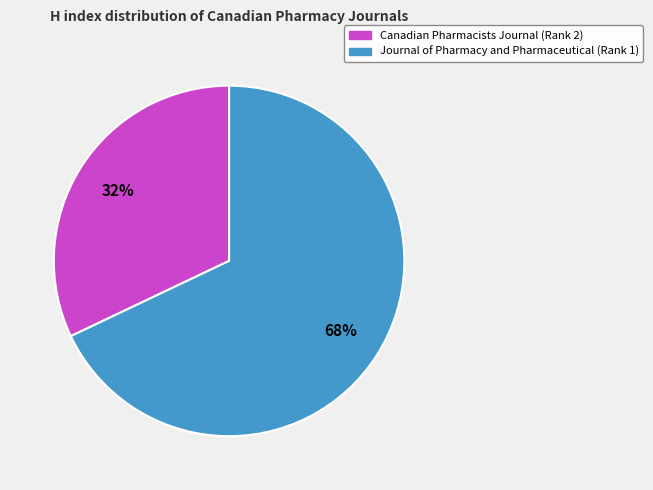

Count the number of slices in the pie.

2